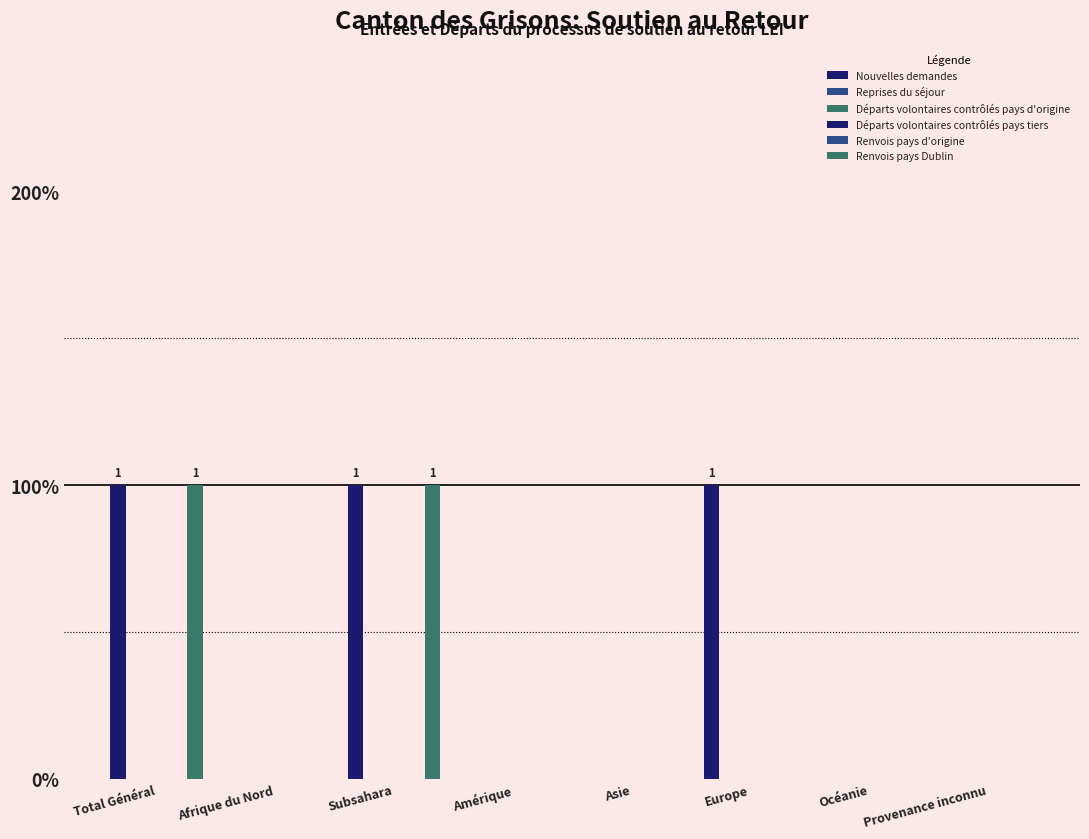

Between Amérique and Provenance inconnu, which is larger?

Amérique